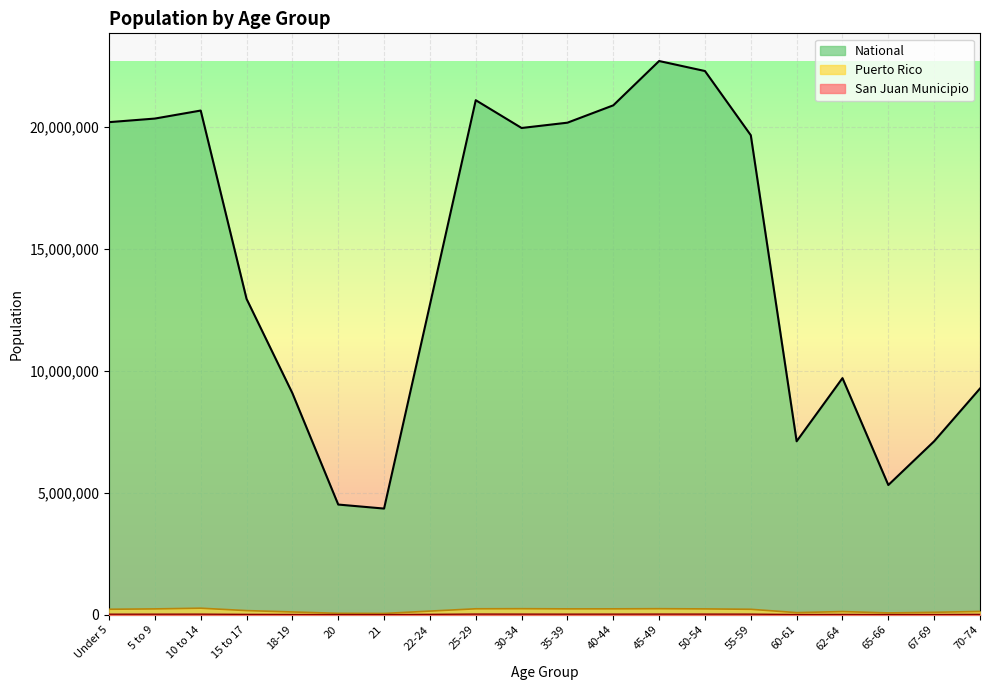

What is the difference between the highest and lowest values at 25-29?

21074435